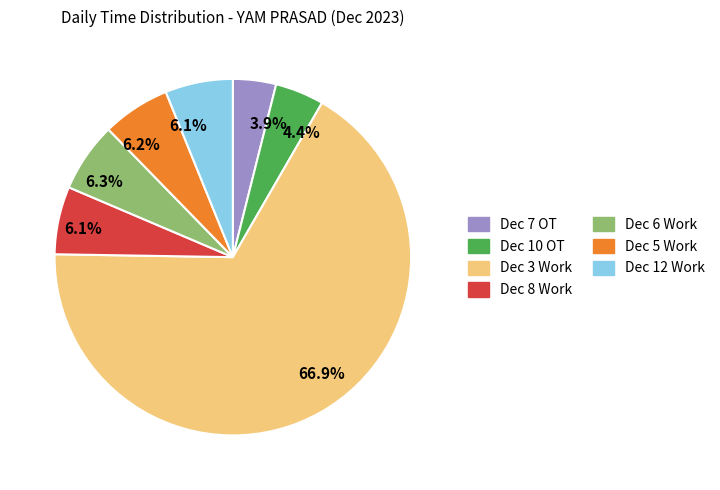

What is the largest slice in the pie chart?

Dec 3 Work